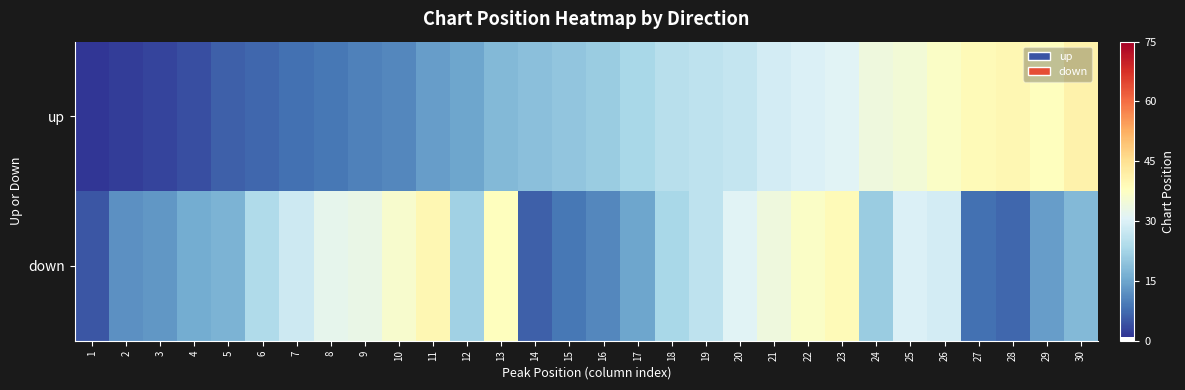

Reading left to right, transcribe all the data shown in this chart.

up: 1=1	2=2	3=3	4=4	5=6	6=7	7=8	8=9	9=10	10=11	11=14	12=15	13=18	14=19	15=20	16=21	17=23	18=25	19=26	20=27	21=29	22=30	23=31	24=34	25=35	26=37	27=39	28=40	29=38	30=41
down: 1=5	2=12	3=13	4=16	5=17	6=24	7=28	8=32	9=33	10=36	11=40	12=22	13=38	14=6	15=9	16=11	17=15	18=23	19=26	20=31	21=34	22=37	23=39	24=21	25=30	26=29	27=8	28=7	29=14	30=18